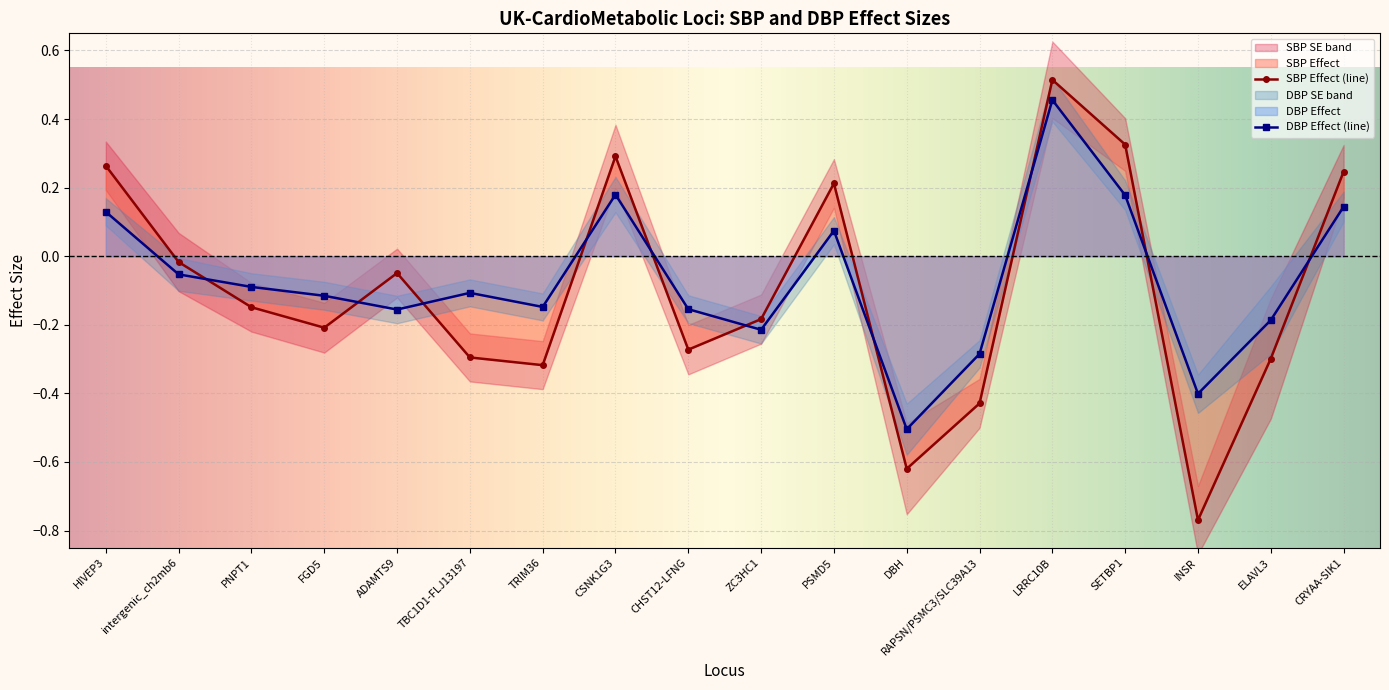

Reading left to right, what are all the values shown in this chart?

SBP Effect (line): HIVEP3=0.3	intergenic_ch2mb6=-0.0	PNPT1=-0.1	FGD5=-0.2	ADAMTS9=-0.0	TBC1D1-FLJ13197=-0.3	TRIM36=-0.3	CSNK1G3=0.3	CHST12-LFNG=-0.3	ZC3HC1=-0.2	PSMD5=0.2	DBH=-0.6	RAPSN/PSMC3/SLC39A13=-0.4	LRRC10B=0.5	SETBP1=0.3	INSR=-0.8	ELAVL3=-0.3	CRYAA-SIK1=0.2
DBP Effect (line): HIVEP3=0.1	intergenic_ch2mb6=-0.1	PNPT1=-0.1	FGD5=-0.1	ADAMTS9=-0.2	TBC1D1-FLJ13197=-0.1	TRIM36=-0.1	CSNK1G3=0.2	CHST12-LFNG=-0.2	ZC3HC1=-0.2	PSMD5=0.1	DBH=-0.5	RAPSN/PSMC3/SLC39A13=-0.3	LRRC10B=0.5	SETBP1=0.2	INSR=-0.4	ELAVL3=-0.2	CRYAA-SIK1=0.1